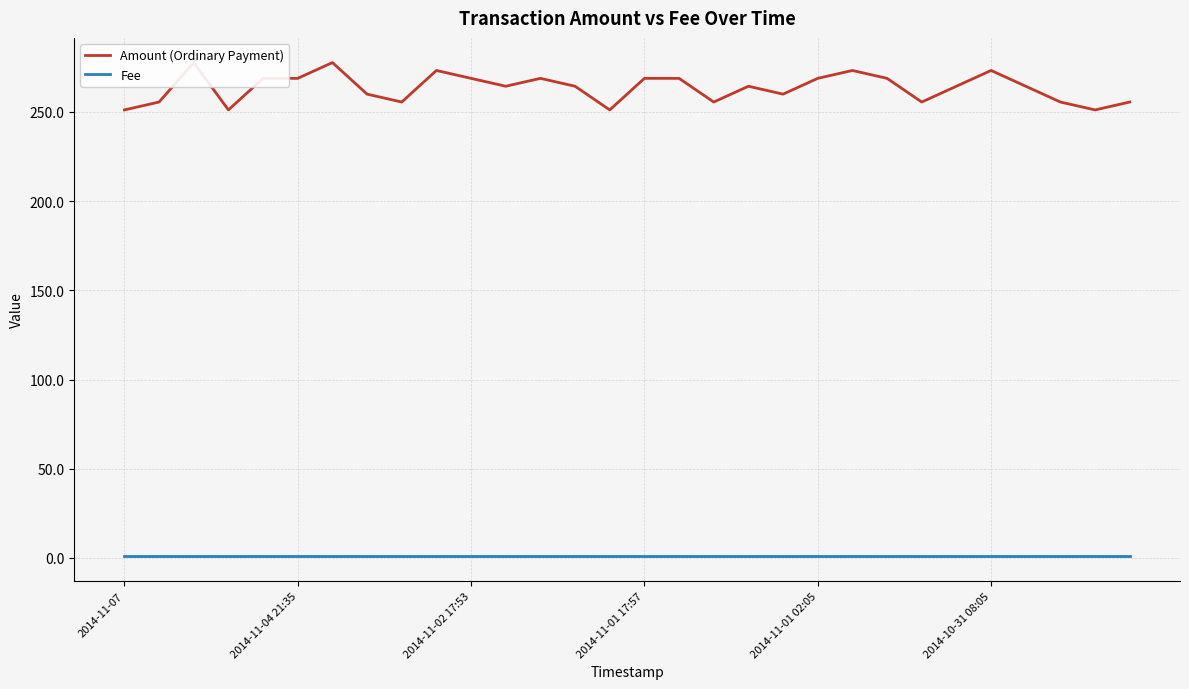

True or false: Fee has more than 0 points higher than both neighbors.

False